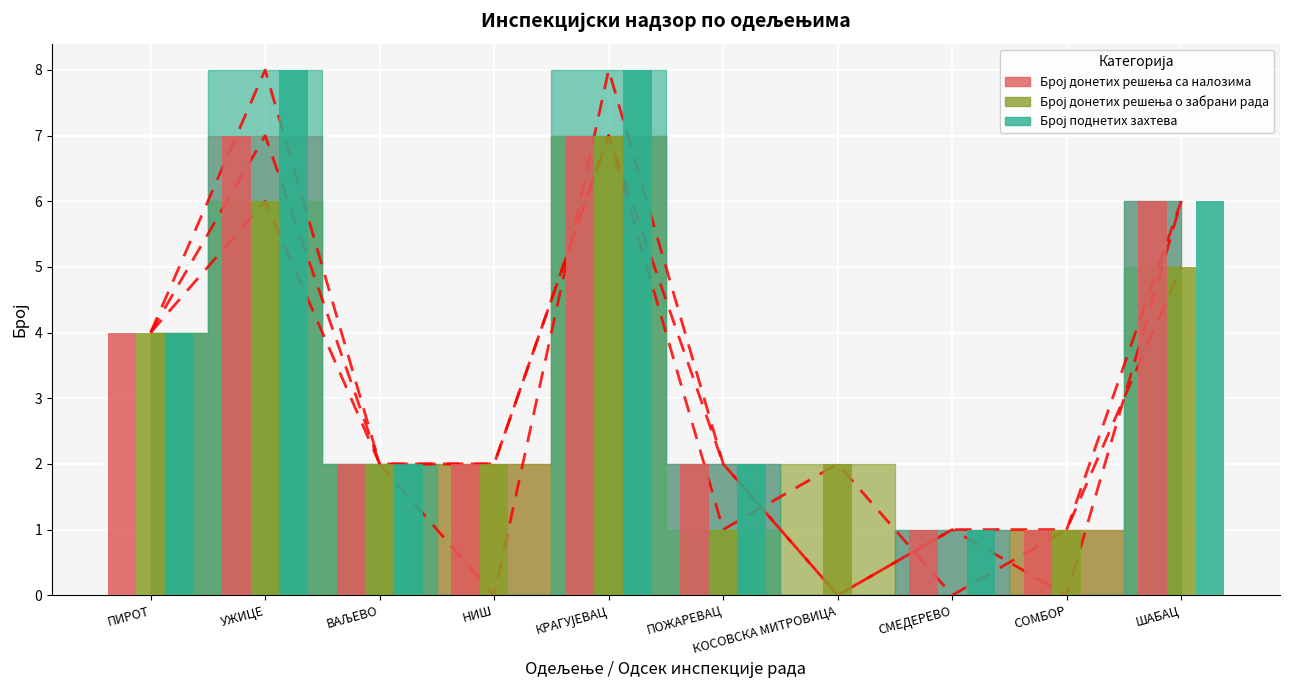

True or false: Број донетих решења о забрани рада has a value of 2 at КОСОВСКА МИТРОВИЦА.

True